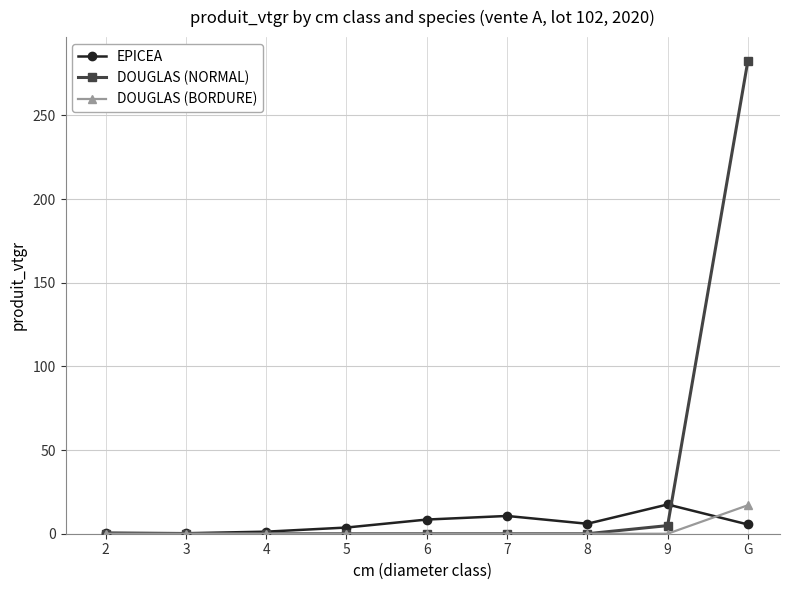

What is the label of the 9th point from the left?

G